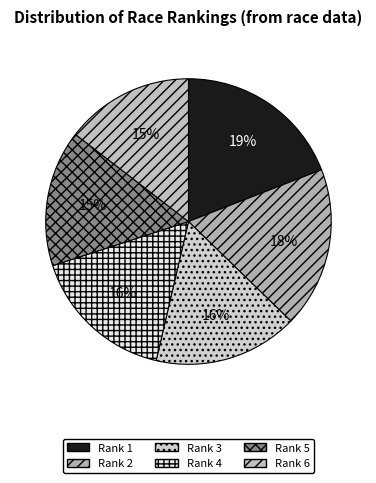

What is the largest slice in the pie chart?

Rank 1